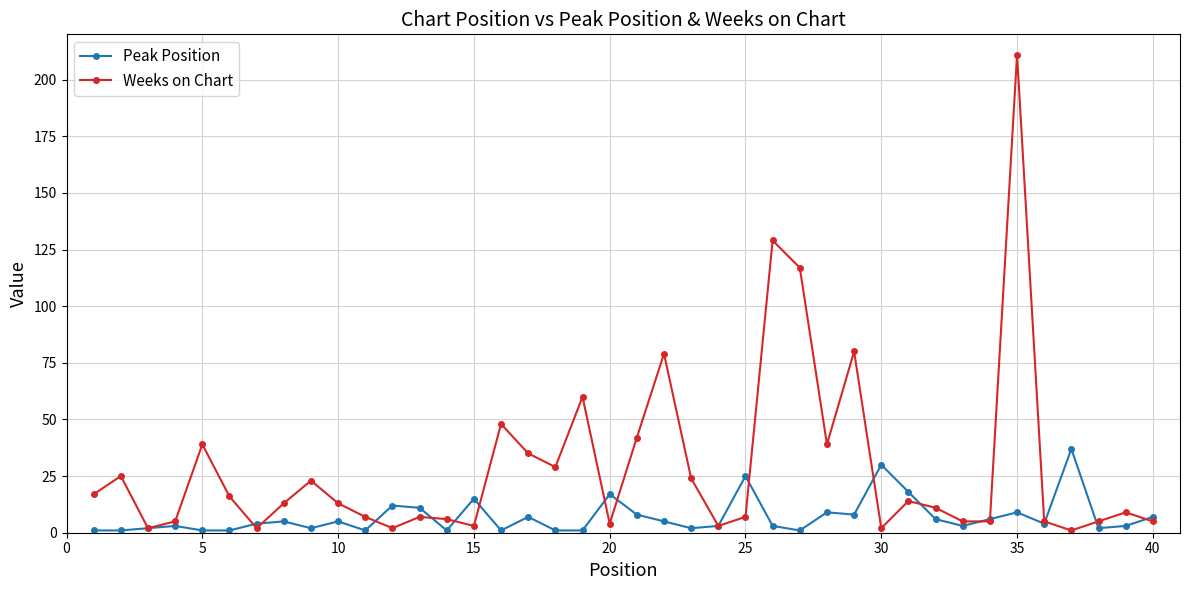

Reading left to right, list all the values displayed in this chart.

Peak Position: 1	1	2	3	1	1	4	5	2	5	1	12	11	1	15	1	7	1	1	17	8	5	2	3	25	3	1	9	8	30	18	6	3	6	9	4	37	2	3	7
Weeks on Chart: 17	25	2	5	39	16	2	13	23	13	7	2	7	6	3	48	35	29	60	4	42	79	24	3	7	129	117	39	80	2	14	11	5	5	211	5	1	5	9	5